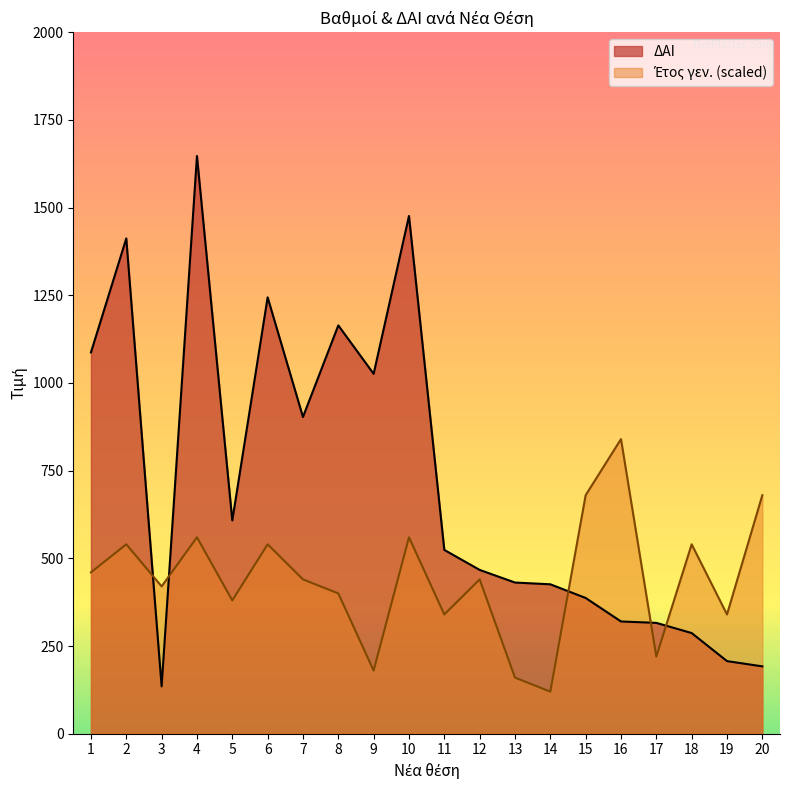

Which category has the highest value across all series?

4